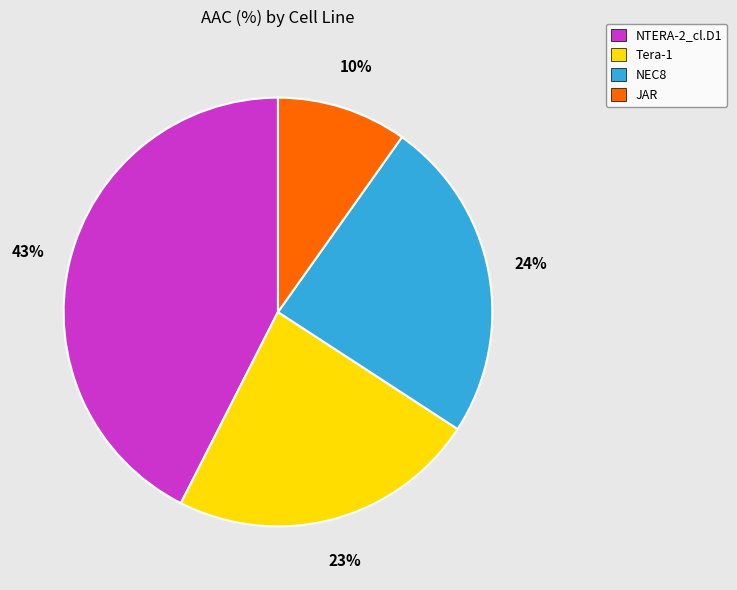

Rank the categories by value from lowest to highest.

JAR, Tera-1, NEC8, NTERA-2_cl.D1